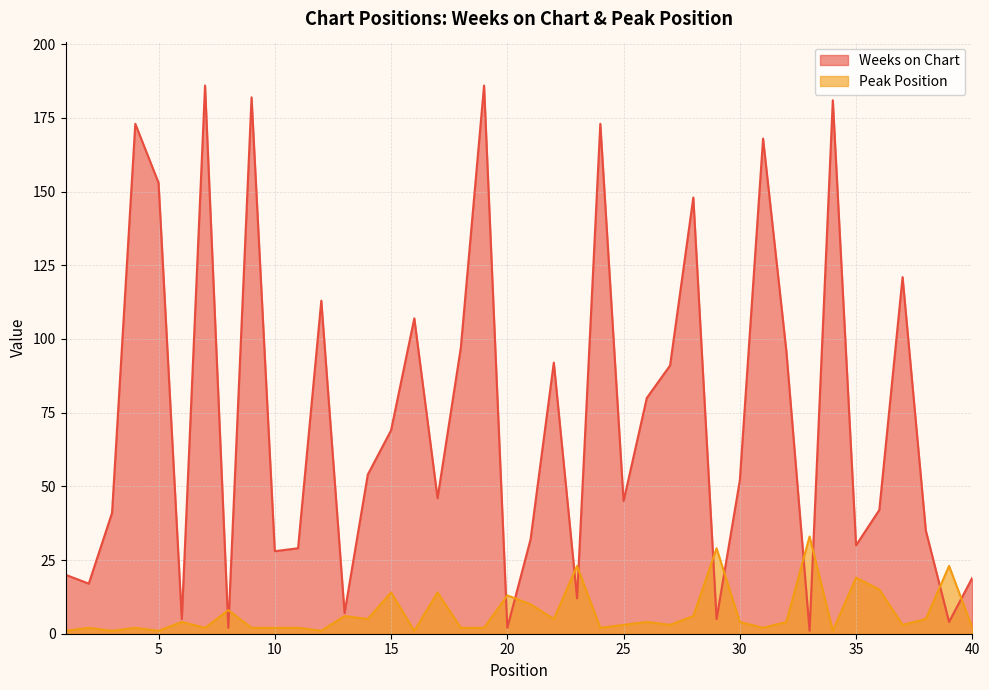

Which category has the highest value in the Peak Position series?

33